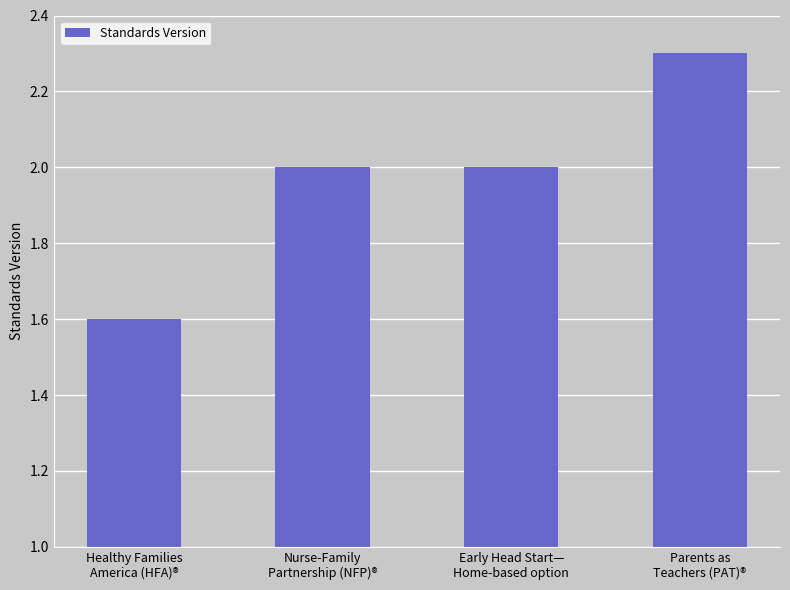

What value does the data have at Healthy Families
America (HFA)®?

1.6